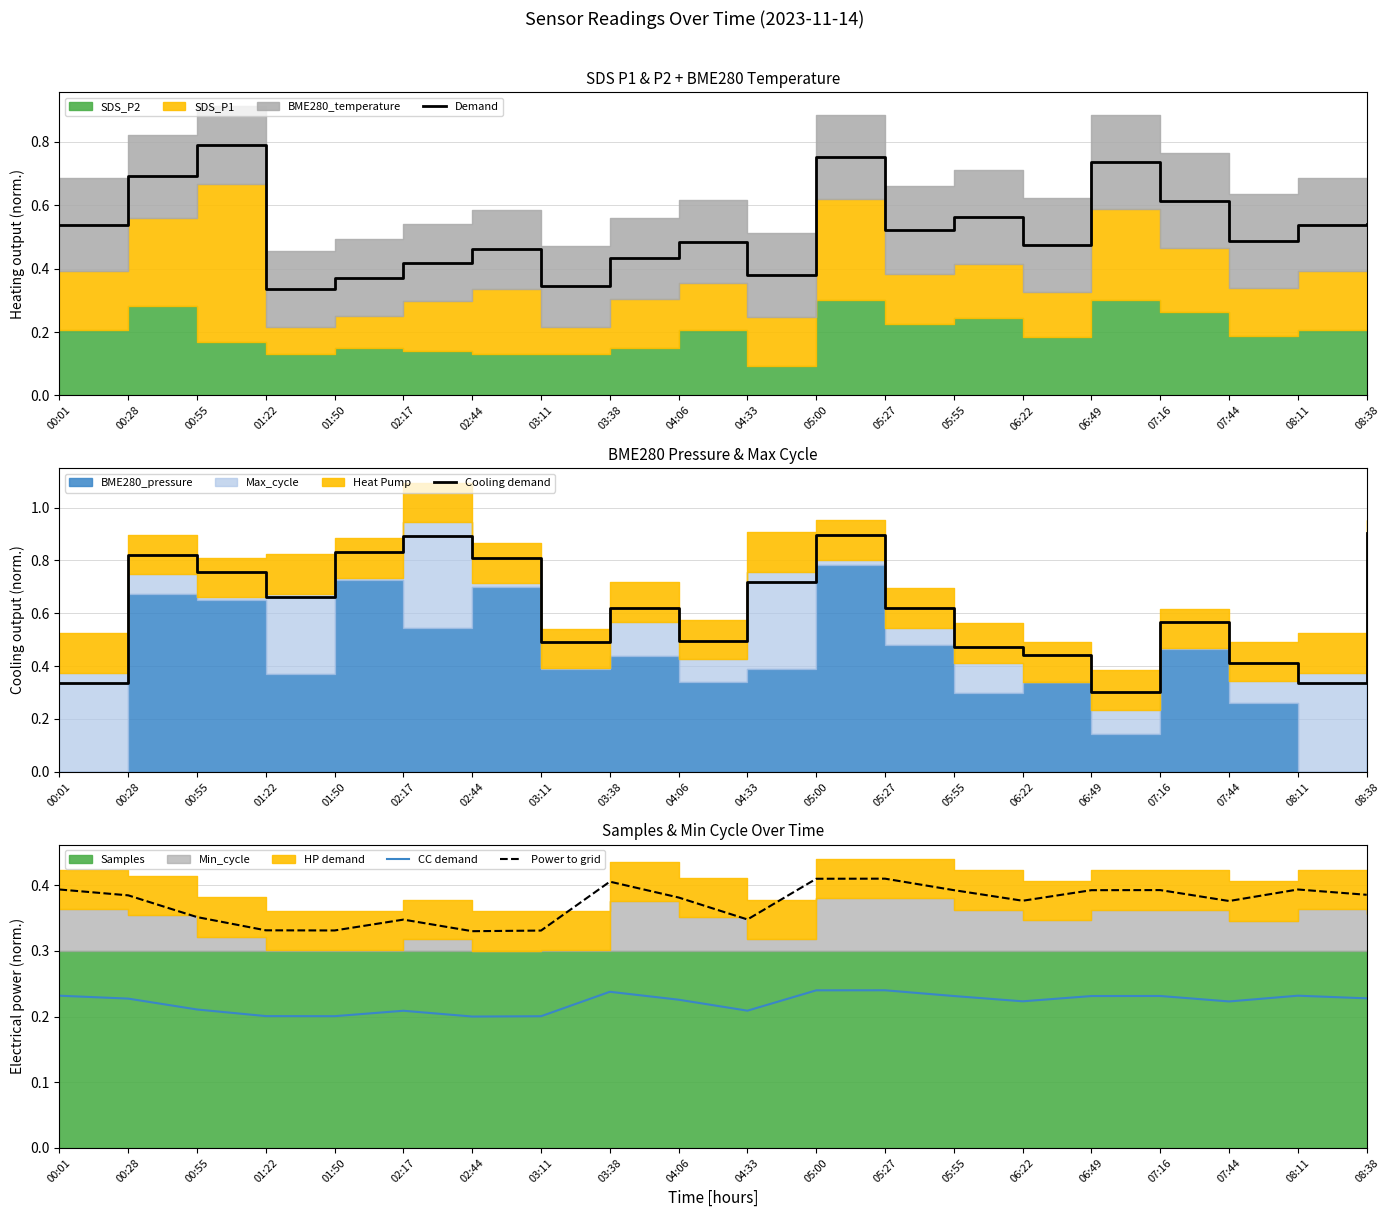

True or false: Power to grid has a value of 0.1 at 04:06.

False